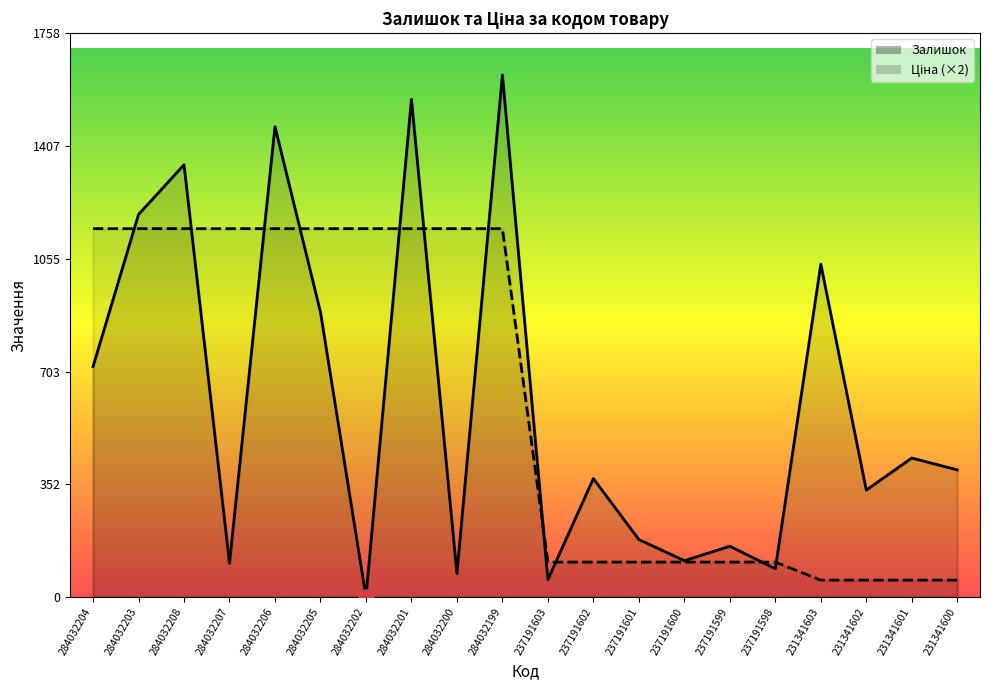

Is the value of Ціна at 237191599 greater than the value of Залишок at 284032203?

No